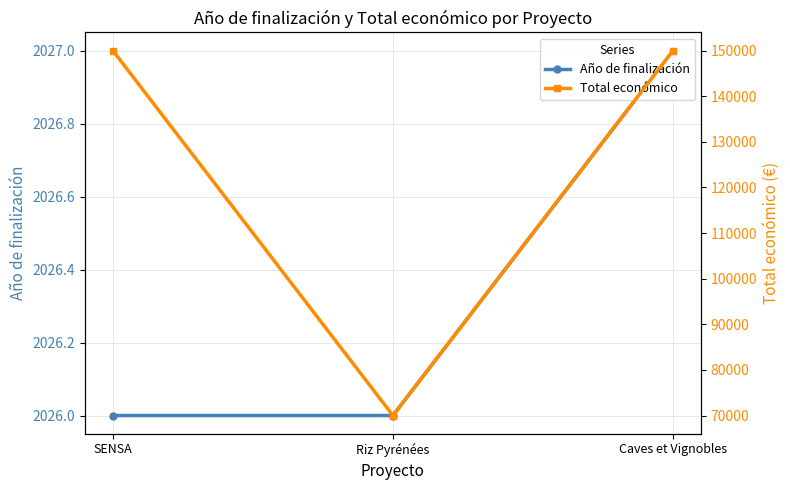

What is the value of the Total económico point at the 1st from the left?

150000